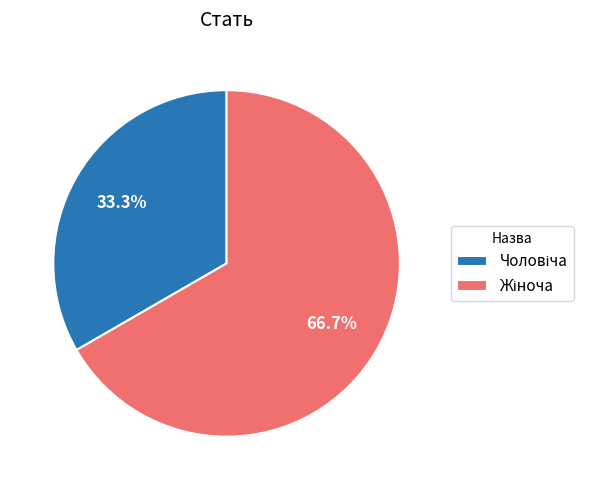

Does any single category account for the majority?

Yes